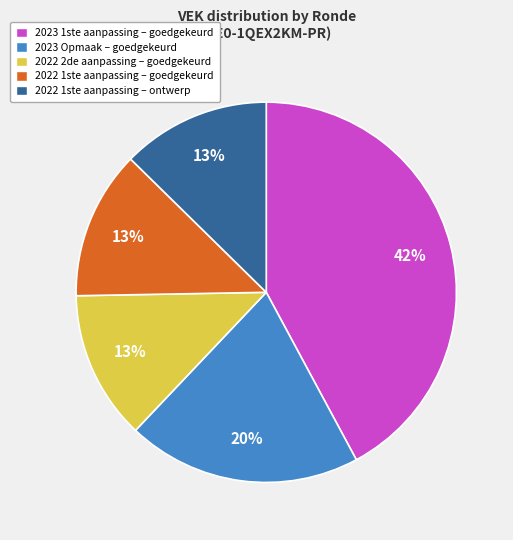

Between 2022 2de aanpassing – goedgekeurd and 2023 1ste aanpassing – goedgekeurd, which is larger?

2023 1ste aanpassing – goedgekeurd